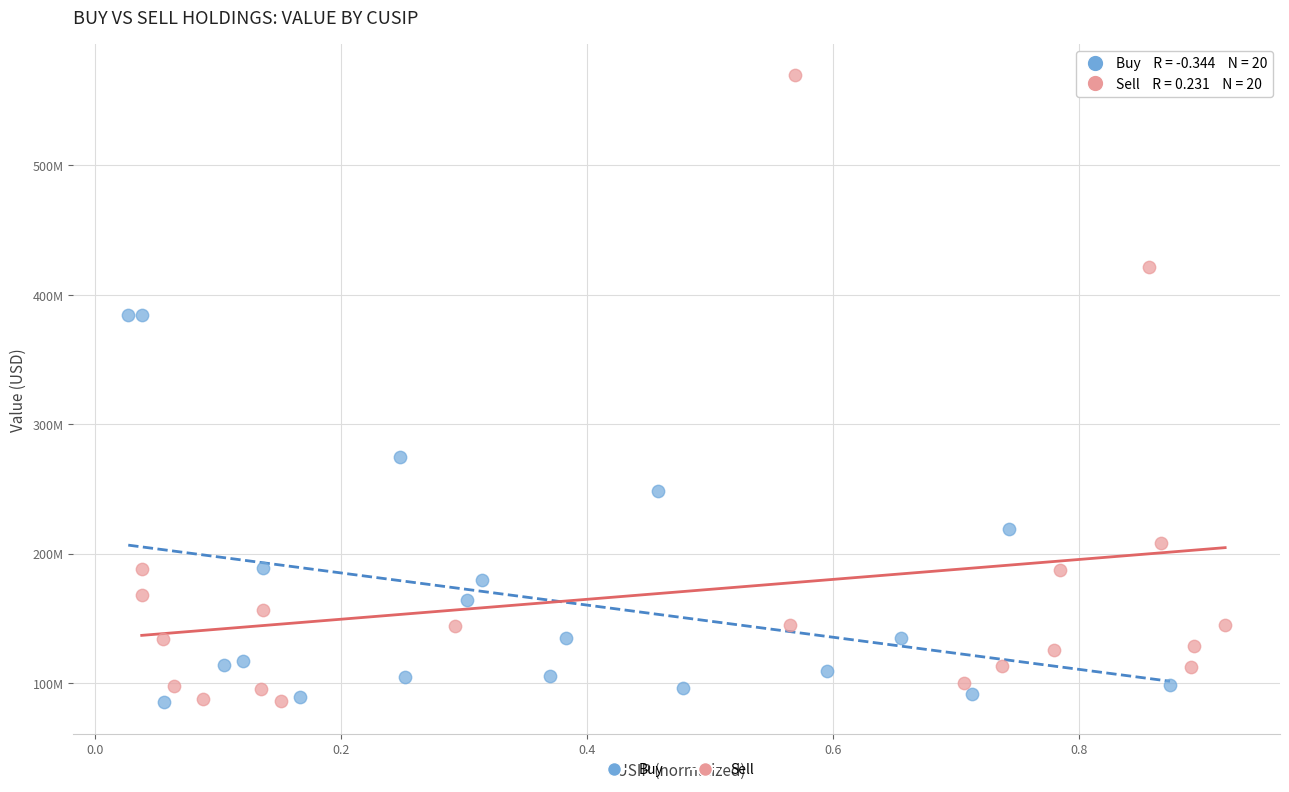

Which series has the widest spread of Y values?

Sell